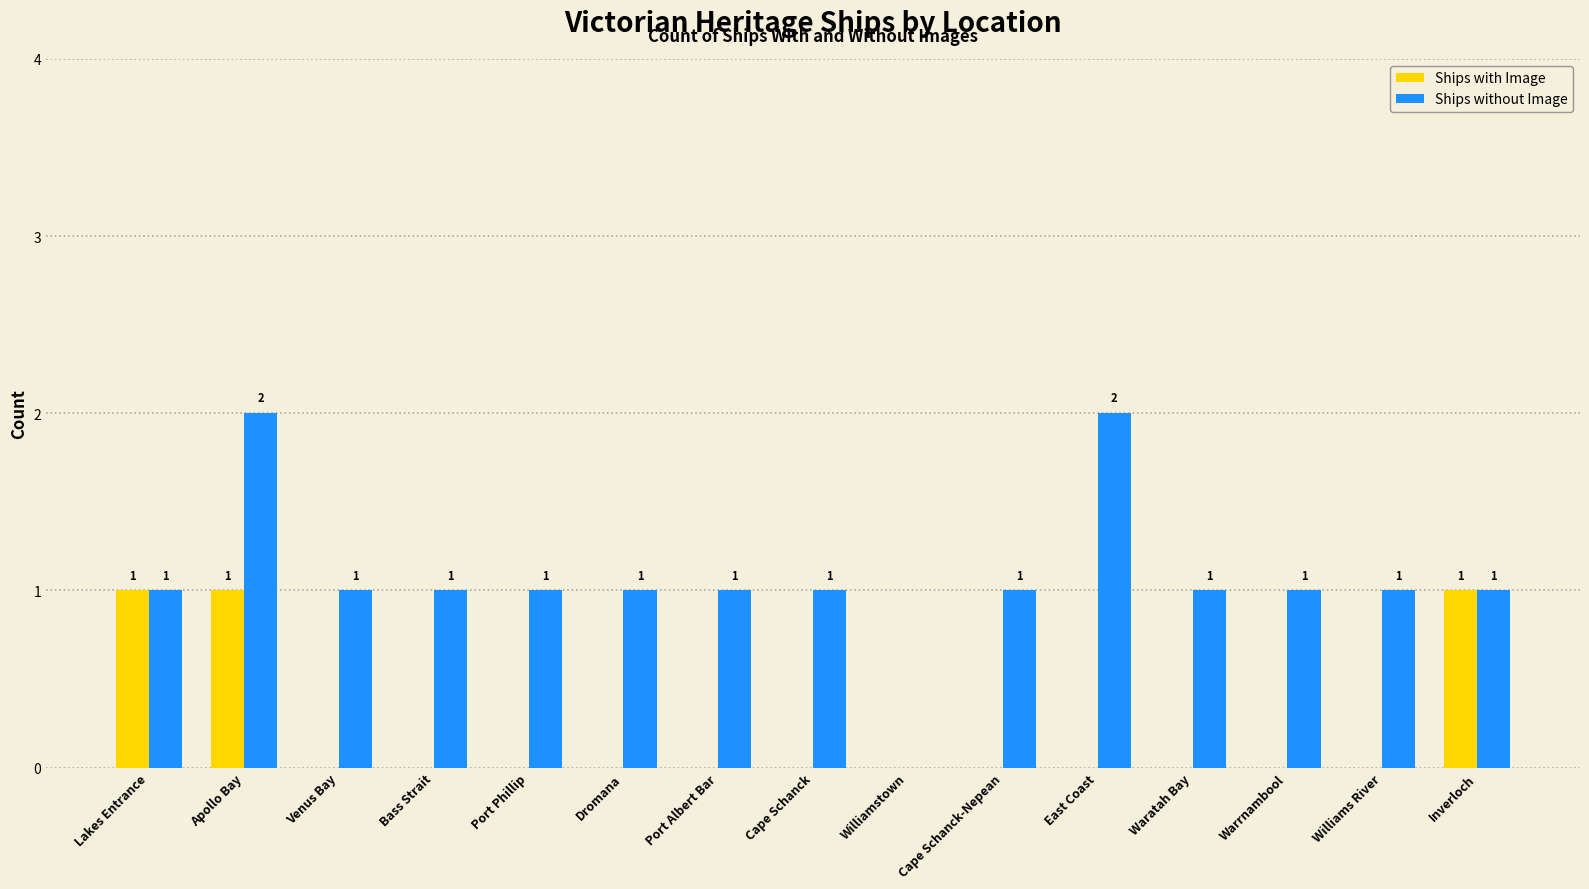

Reading left to right, extract all data points from this chart.

Ships with Image: Lakes Entrance=1	Apollo Bay=1	Venus Bay=0	Bass Strait=0	Port Phillip=0	Dromana=0	Port Albert Bar=0	Cape Schanck=0	Williamstown=0	Cape Schanck-Nepean=0	East Coast=0	Waratah Bay=0	Warrnambool=0	Williams River=0	Inverloch=1
Ships without Image: Lakes Entrance=1	Apollo Bay=2	Venus Bay=1	Bass Strait=1	Port Phillip=1	Dromana=1	Port Albert Bar=1	Cape Schanck=1	Williamstown=0	Cape Schanck-Nepean=1	East Coast=2	Waratah Bay=1	Warrnambool=1	Williams River=1	Inverloch=1